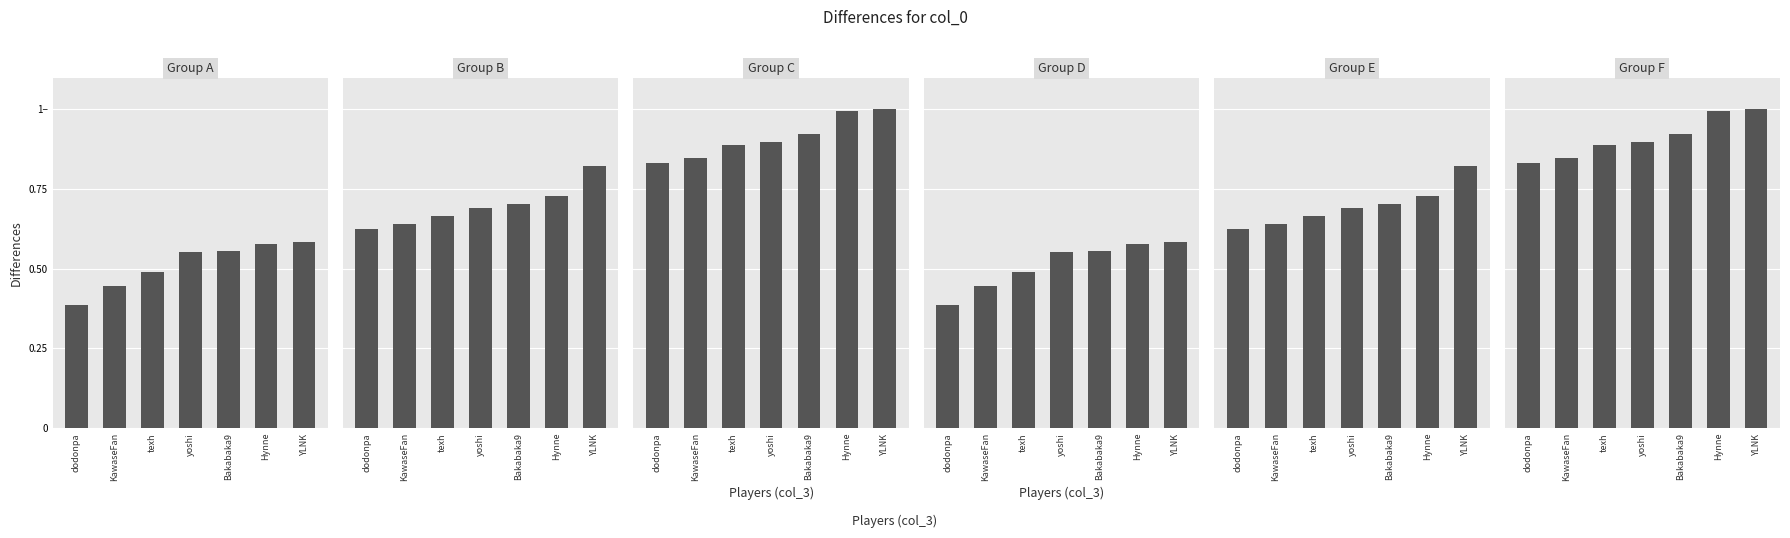

Rank the categories by Group C value from highest to lowest.

YLNK, Hynne, Bakabaka9, yoshi, texh, KawaseFan, dodonpa